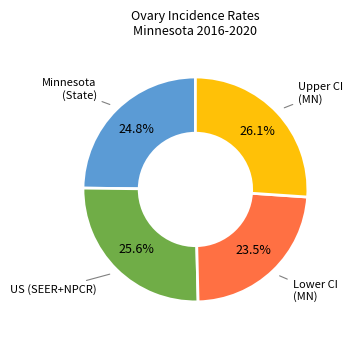

Does any single category account for the majority?

No